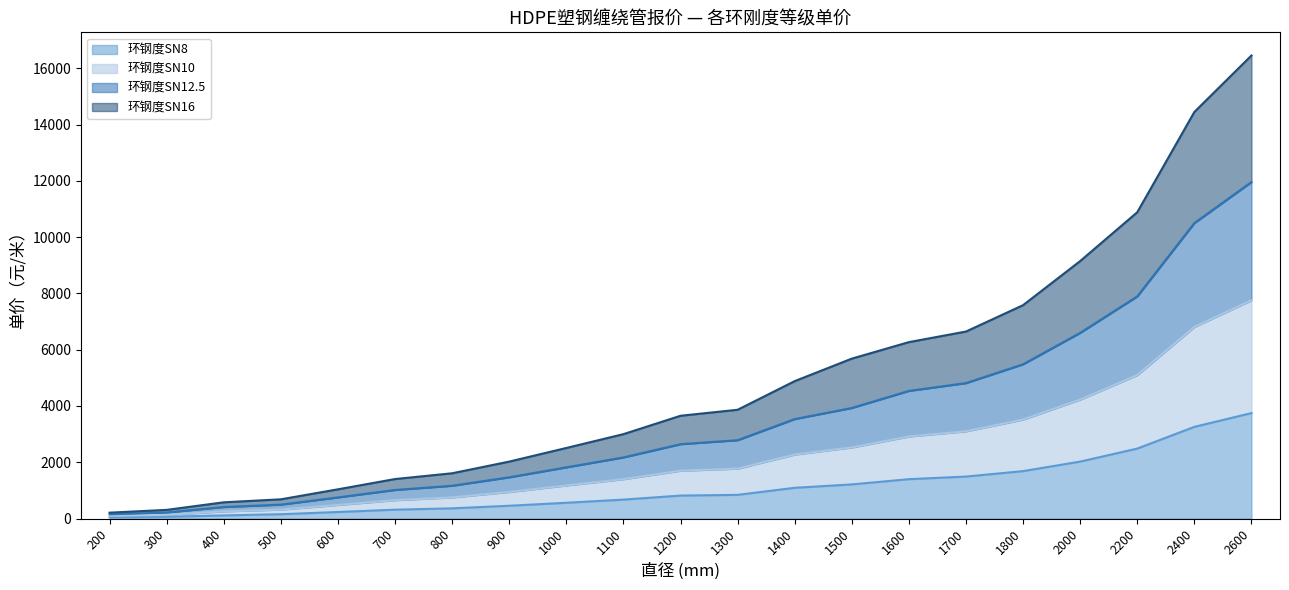

The value of 环钢度SN12.5 at 1300 is 2784.1. True or false?

True